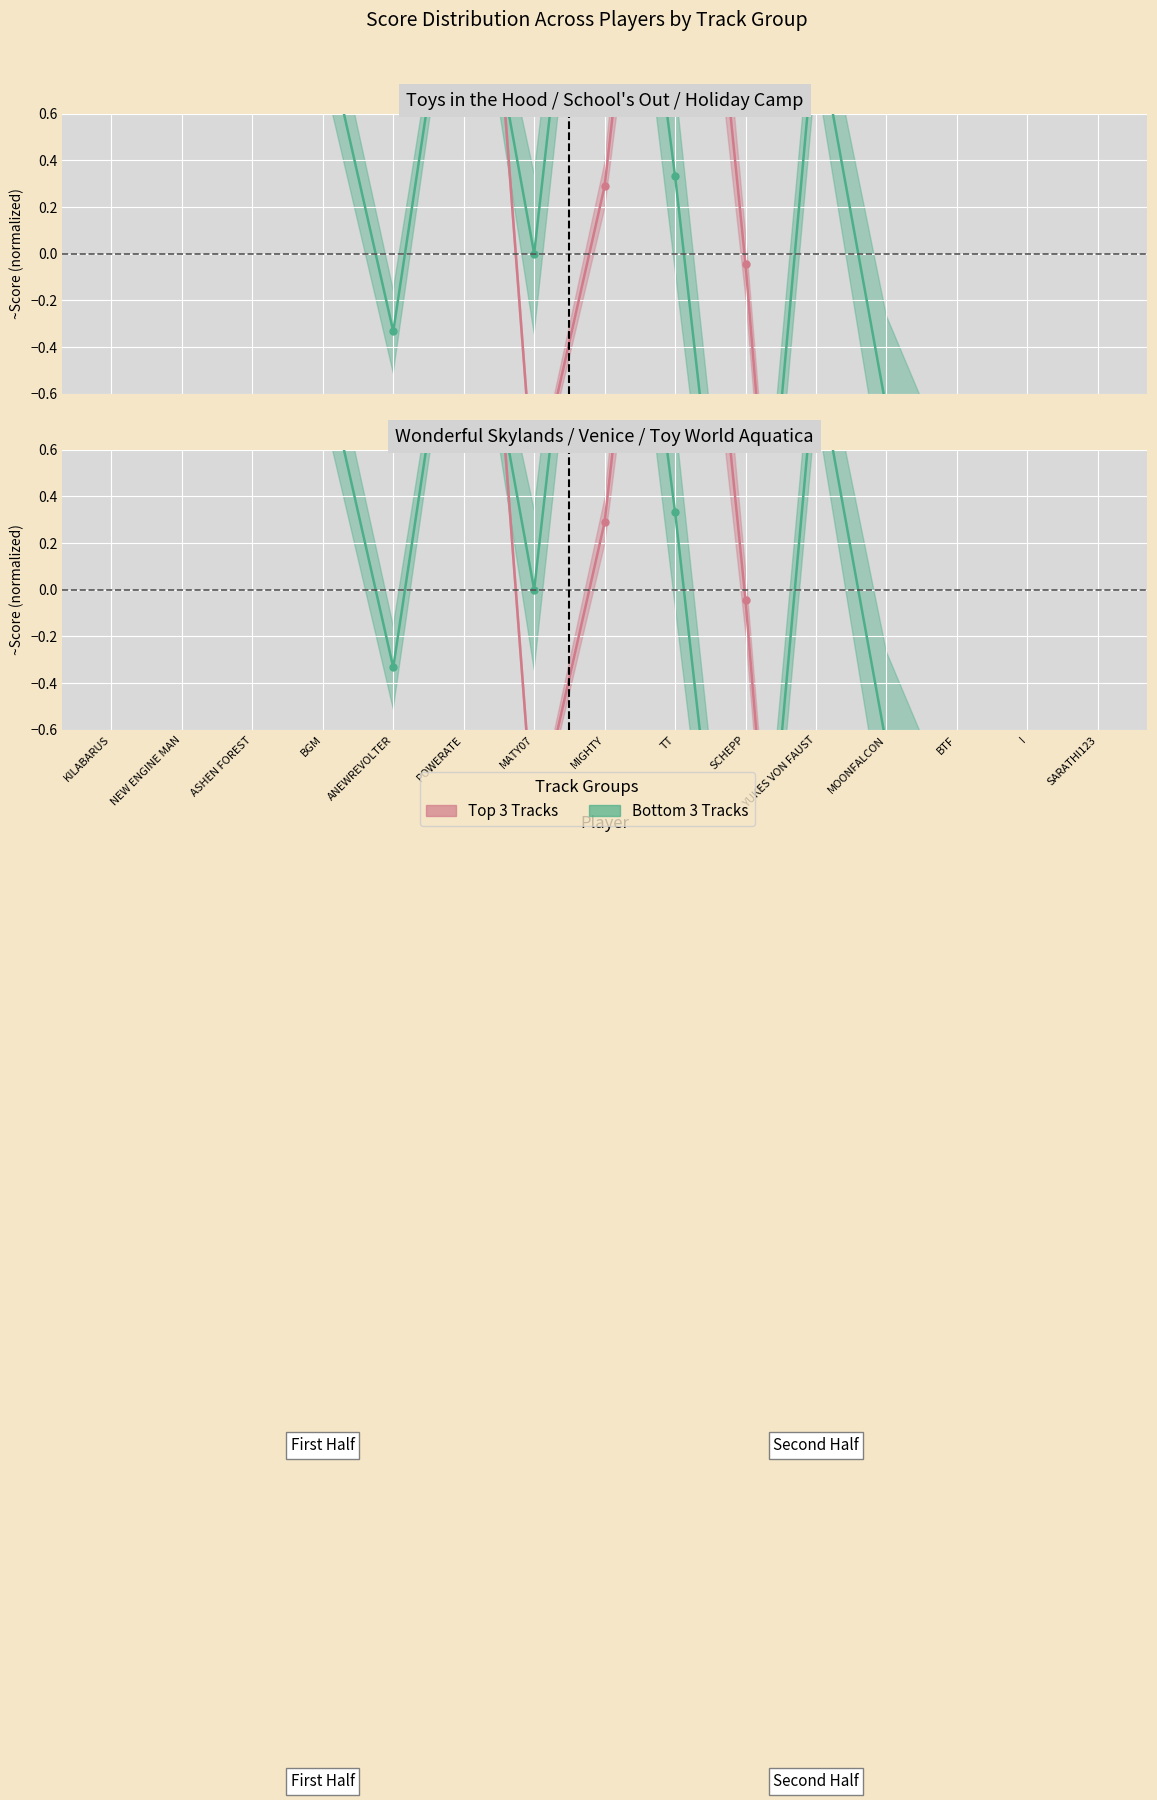

At which label is Top 3 Tracks line closest to 0?

SCHEPP